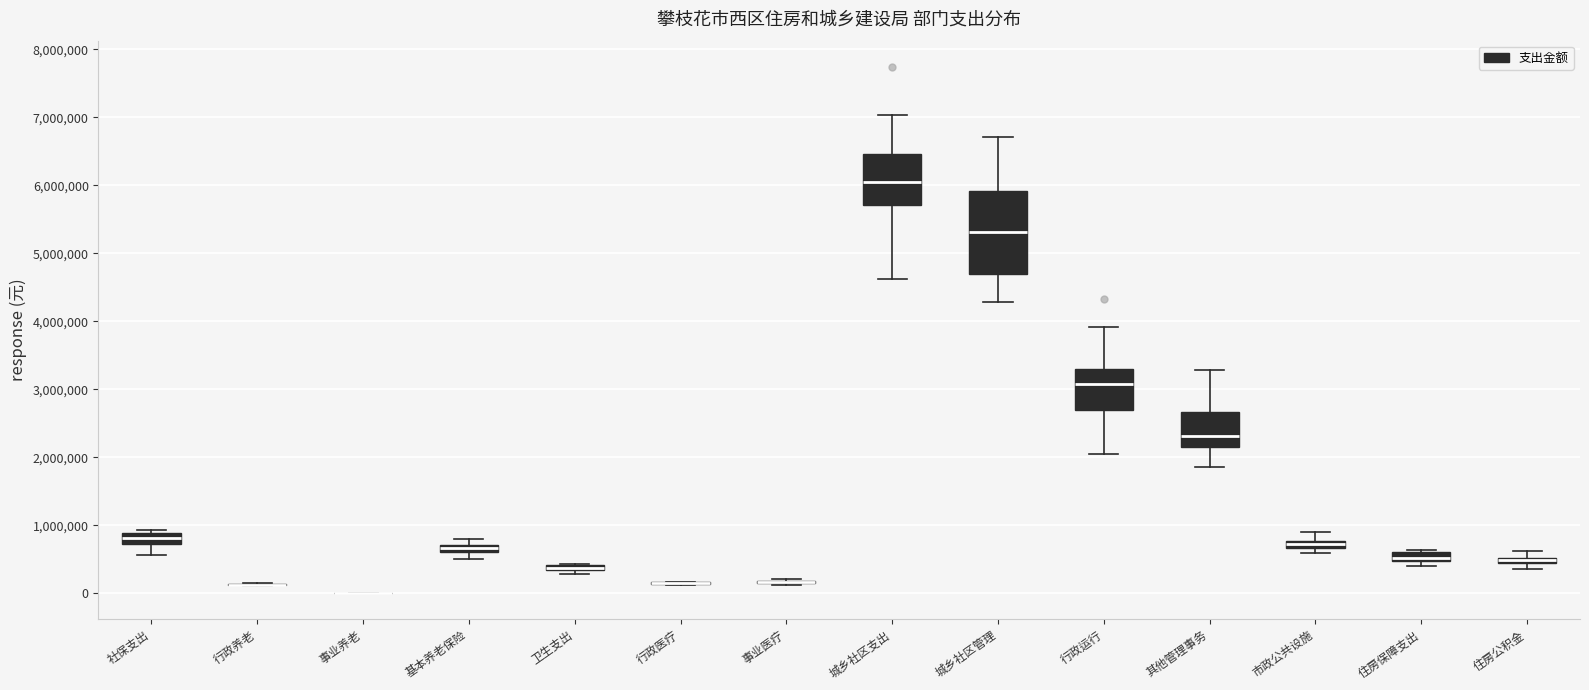

Which box is the tallest, from its lower edge to its upper edge?

城乡社区管理